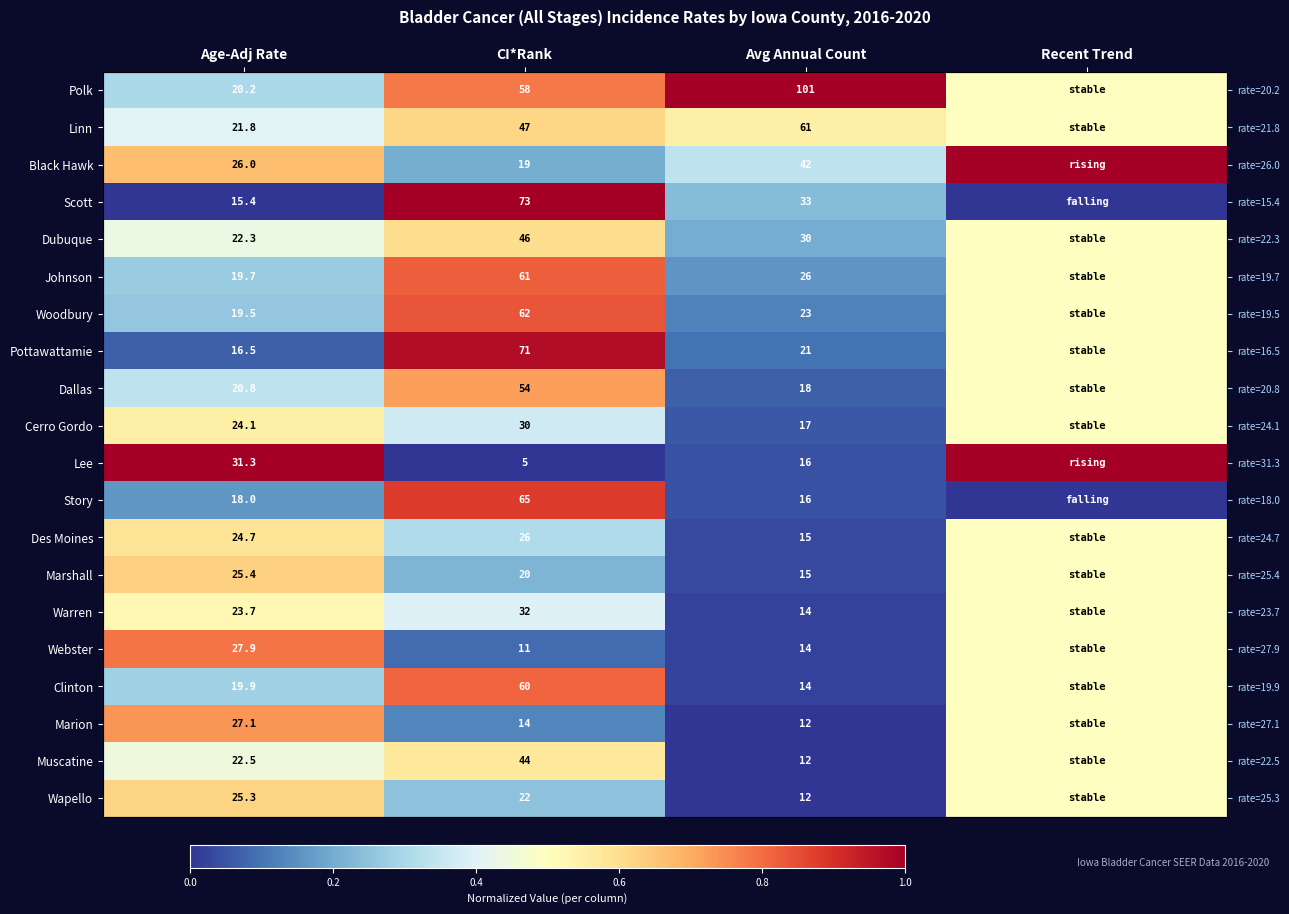

Which category has the highest value across all series?

Avg Annual Count